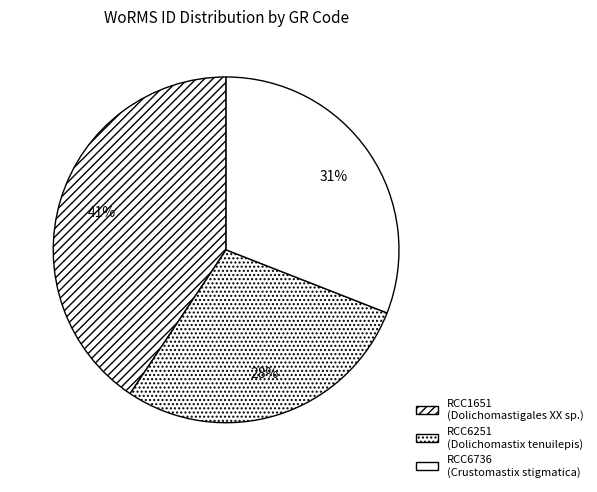

What is the smallest slice in the pie chart?

RCC6251